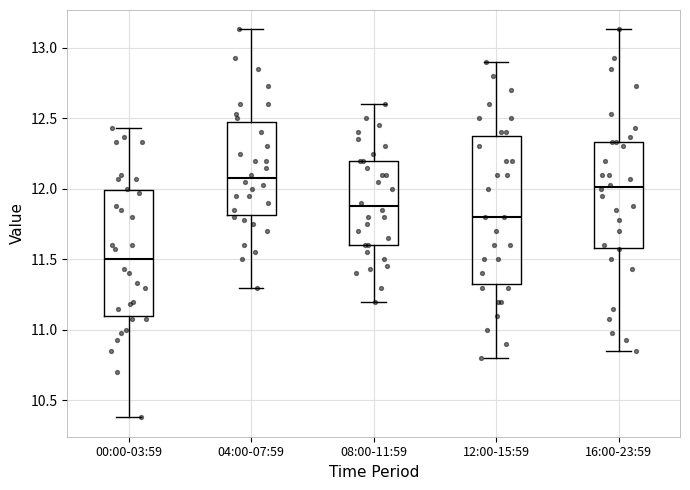

Where does the lower whisker of the box for 00:00-03:59 end on the y-axis? The values are not printed on the chart, so give them approximately, as read against the axis.

10.40